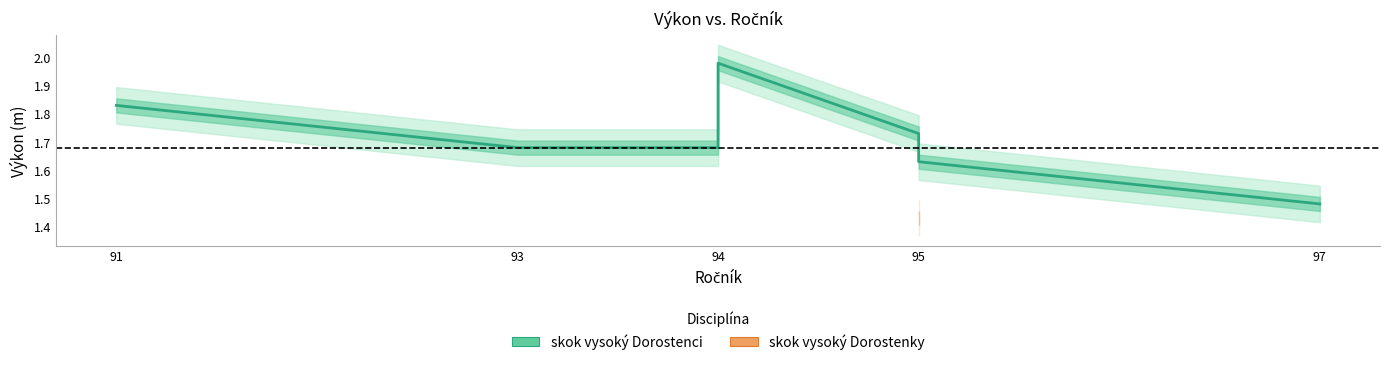

Is it true that the value at 94 is 3.5?

False